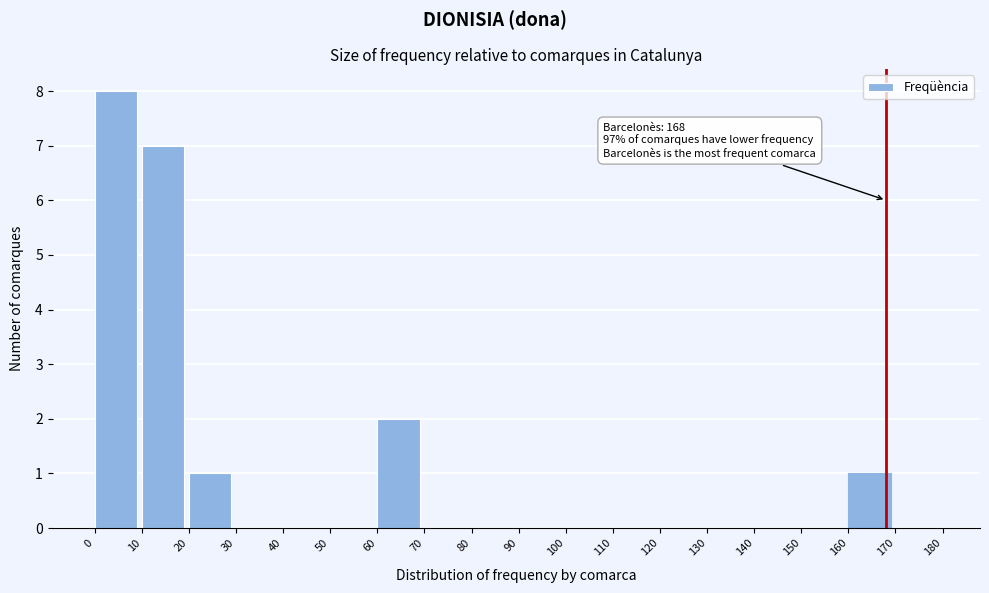

Over which range of the x-axis is the bar tallest?

0 to 10